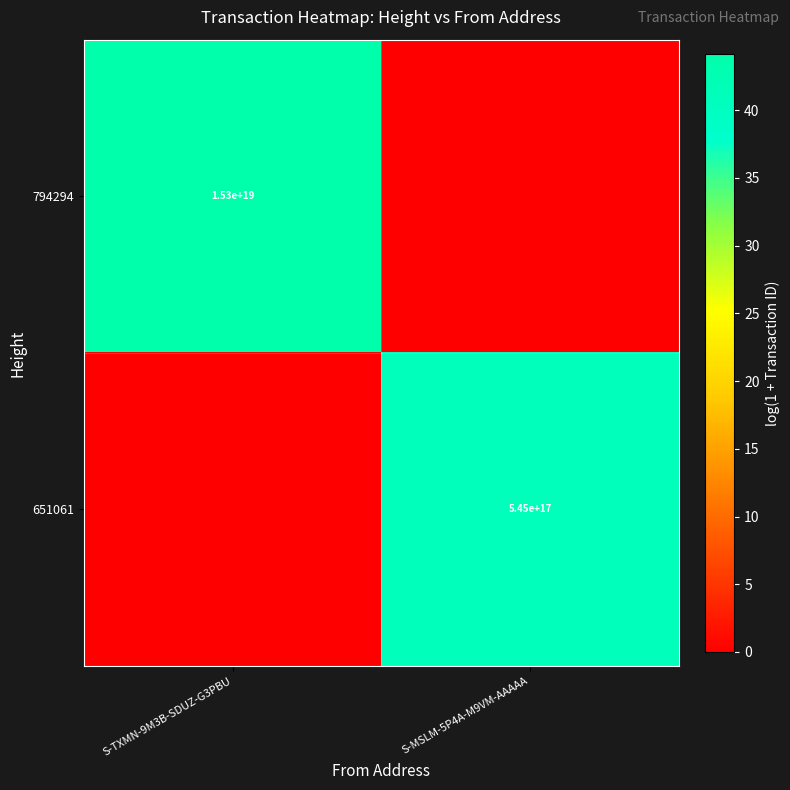

Is it true that 794294 equals 73.0 at S-TXMN-9M3B-SDUZ-G3PBU?

False